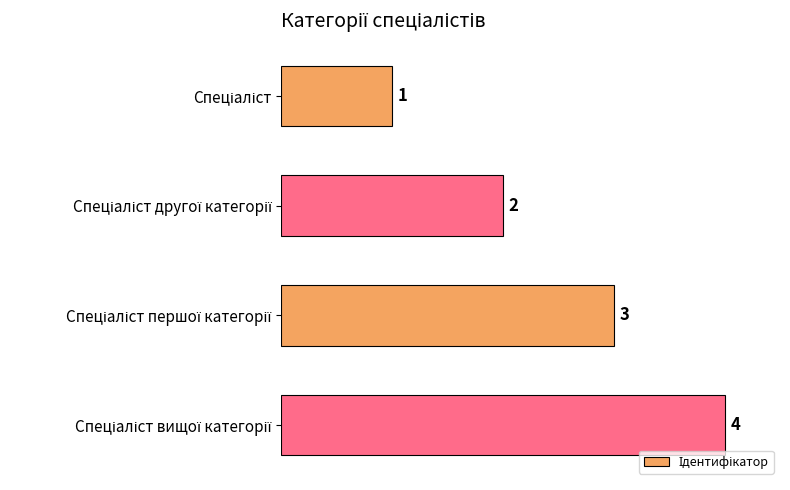

Does the chart contain any negative values?

No